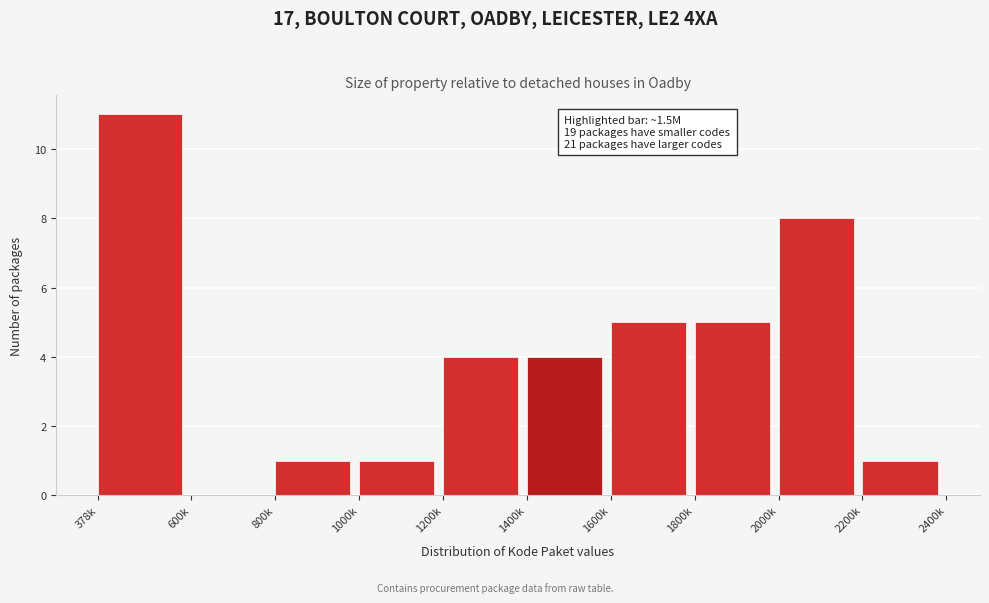

Reading left to right, transcribe all the data shown in this chart.

378k=11	600k=0	800k=1	1000k=1	1200k=4	1400k=4	1600k=5	1800k=5	2000k=8	2200k=1